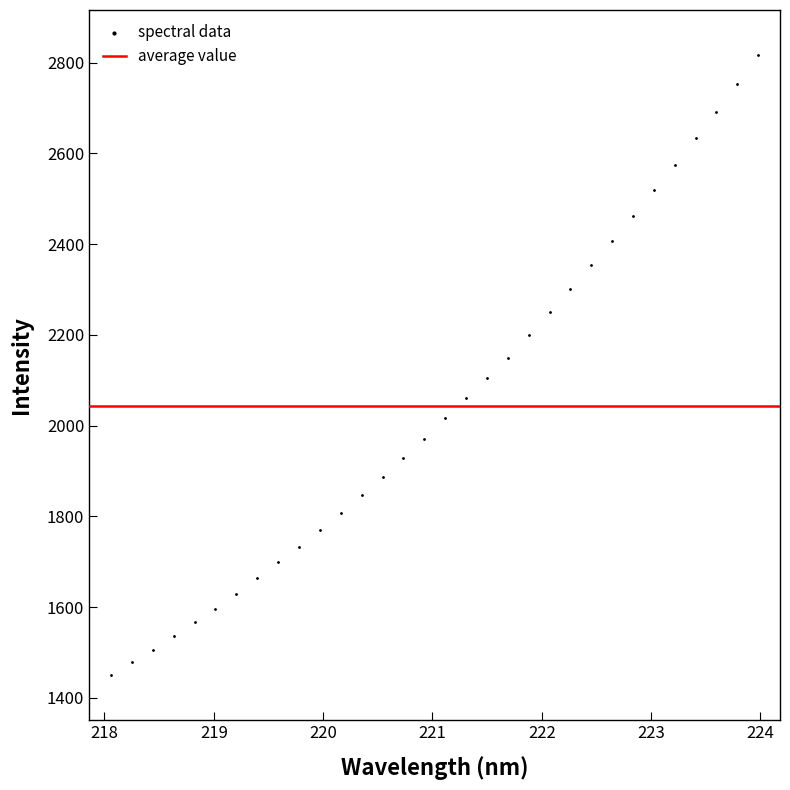

What is the range of X values (max minus min)?

5.9